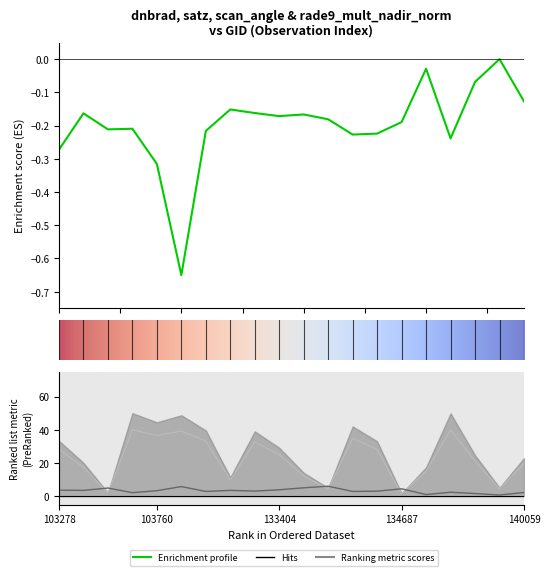

What is the approximate value of dnbrad at 10.0?

-0.2